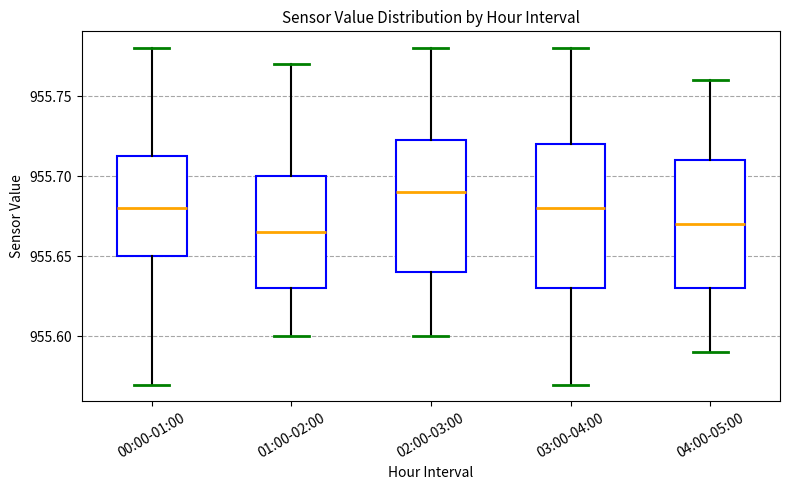

Reading left to right, transcribe this box plot: for each box, give where its median line is, the range the box spans, and where its two whiskers end, as read against the y-axis. The values are not printed on the chart, so give them approximately, as read against the axis.

00:00-01:00: median 955.680, box 955.650 to 955.715, whiskers 955.570 to 955.780
01:00-02:00: median 955.665, box 955.630 to 955.700, whiskers 955.600 to 955.770
02:00-03:00: median 955.690, box 955.640 to 955.725, whiskers 955.600 to 955.780
03:00-04:00: median 955.680, box 955.630 to 955.720, whiskers 955.570 to 955.780
04:00-05:00: median 955.670, box 955.630 to 955.710, whiskers 955.590 to 955.760